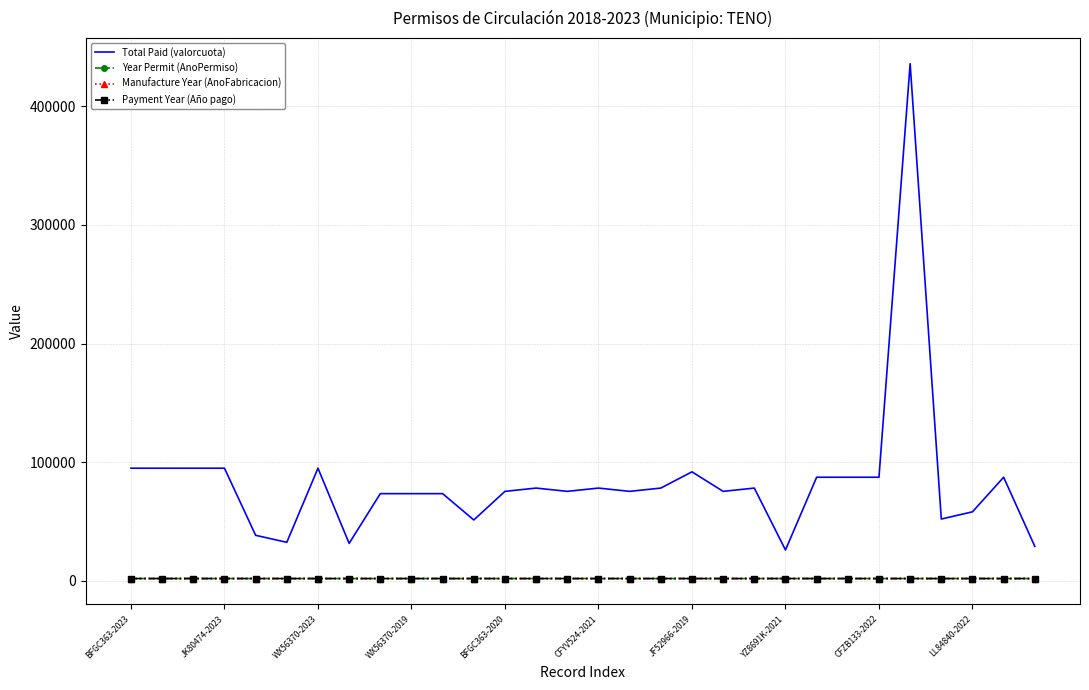

Which series has the widest spread of values?

Total Paid (valorcuota)